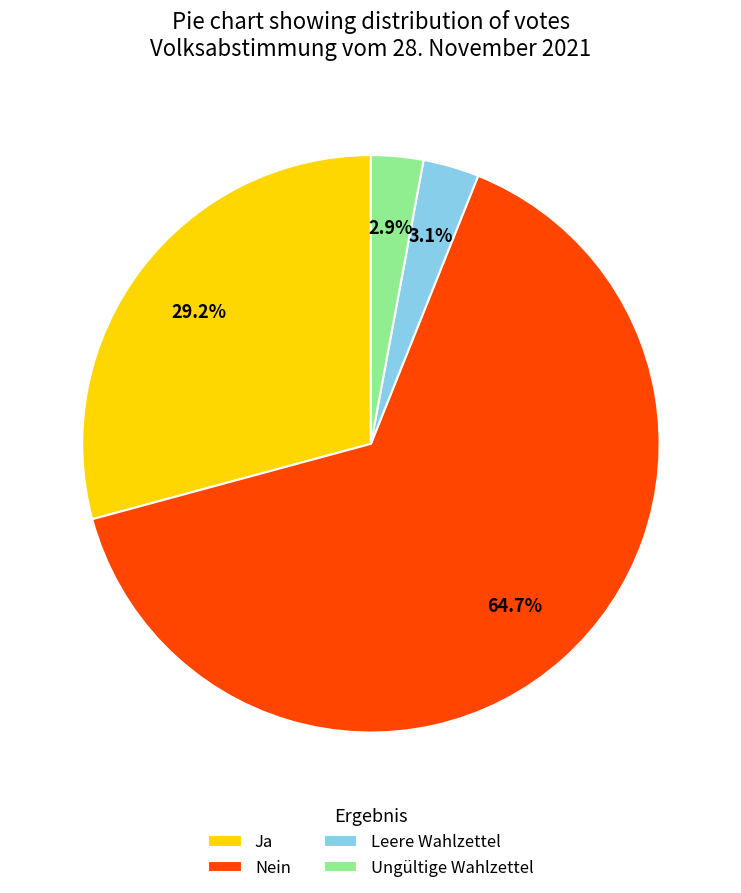

Is there a majority slice in this chart?

Yes